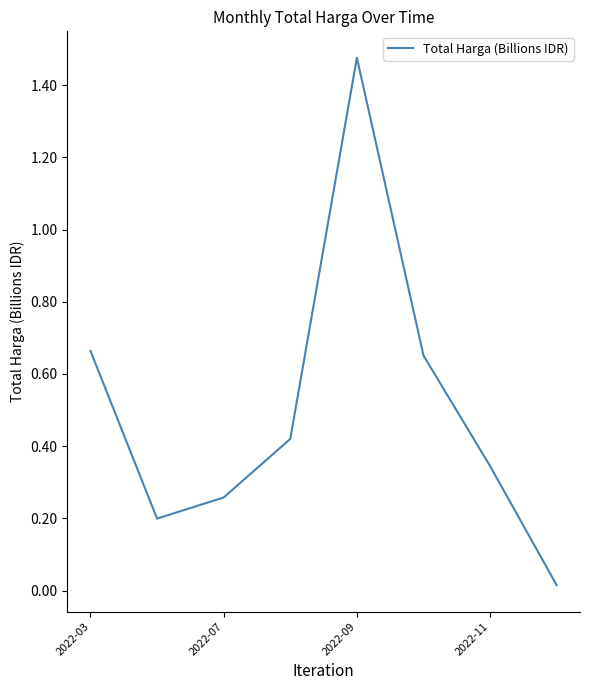

How many interior local valleys (lower than both neighbors) does the data have?

1